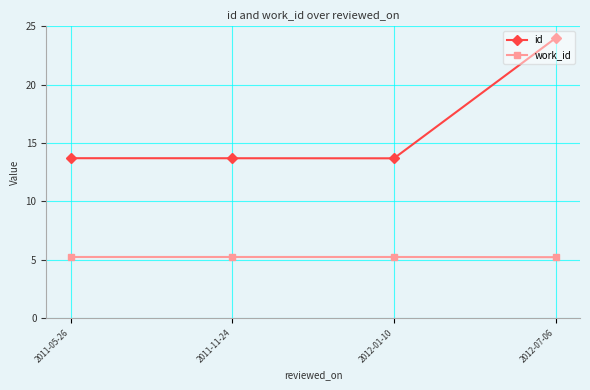

Reading left to right, what are all the values shown in this chart?

id: 2011-05-26=13.7	2011-11-24=13.7	2012-01-10=13.7	2012-07-06=24.0
work_id: 2011-05-26=5.2	2011-11-24=5.2	2012-01-10=5.2	2012-07-06=5.2